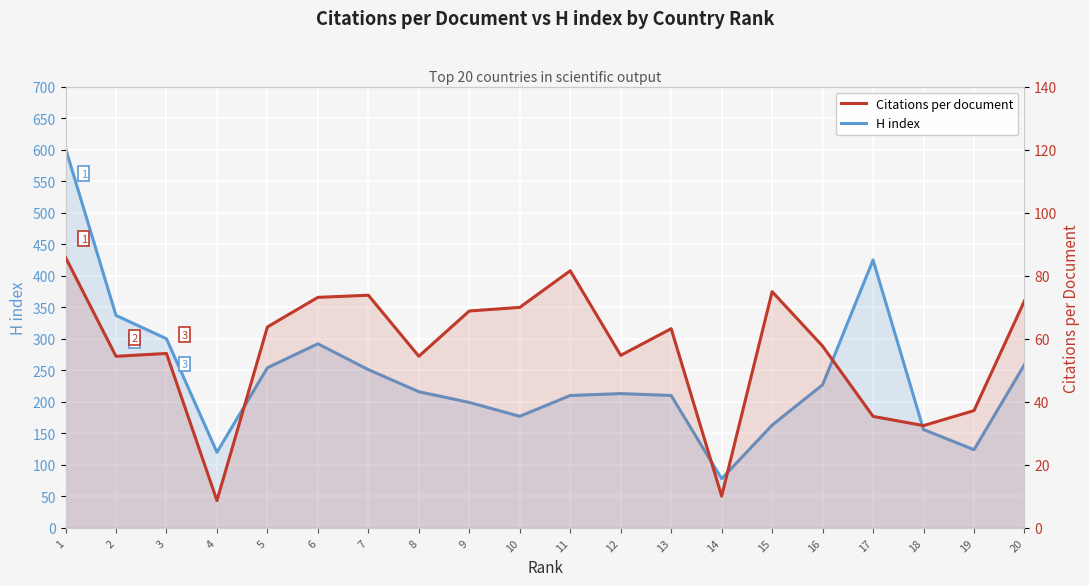

True or false: H index and Citations per document cross at least once.

False